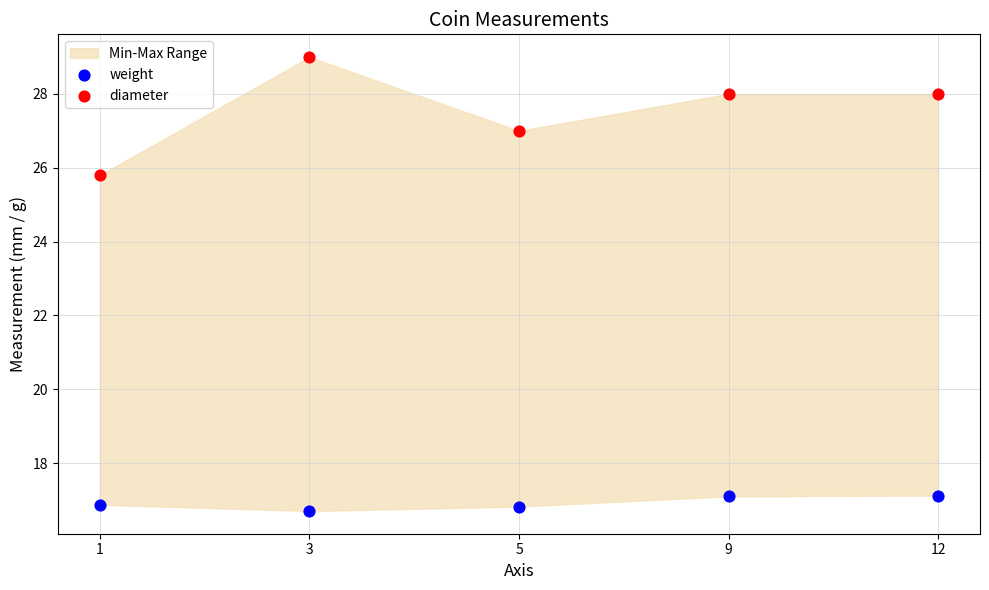

Across all data points, what is the average Y value?

22.2